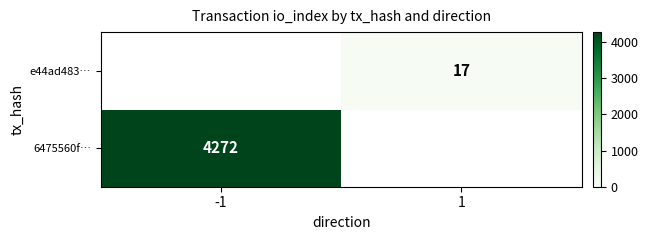

Which category has the highest value in the row_1 series?

-1